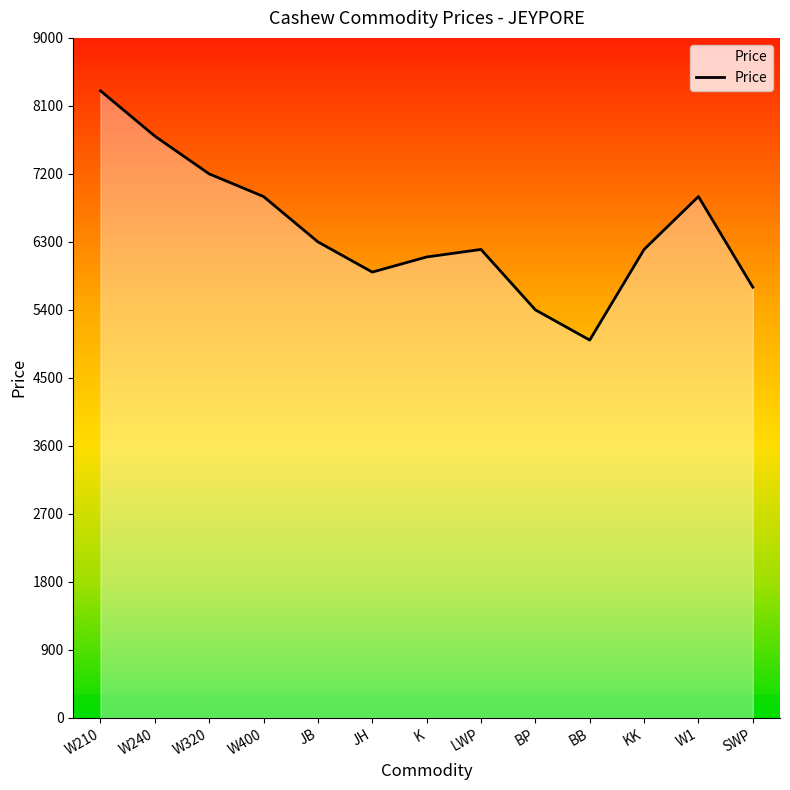

Which category has the highest value across all series?

W210